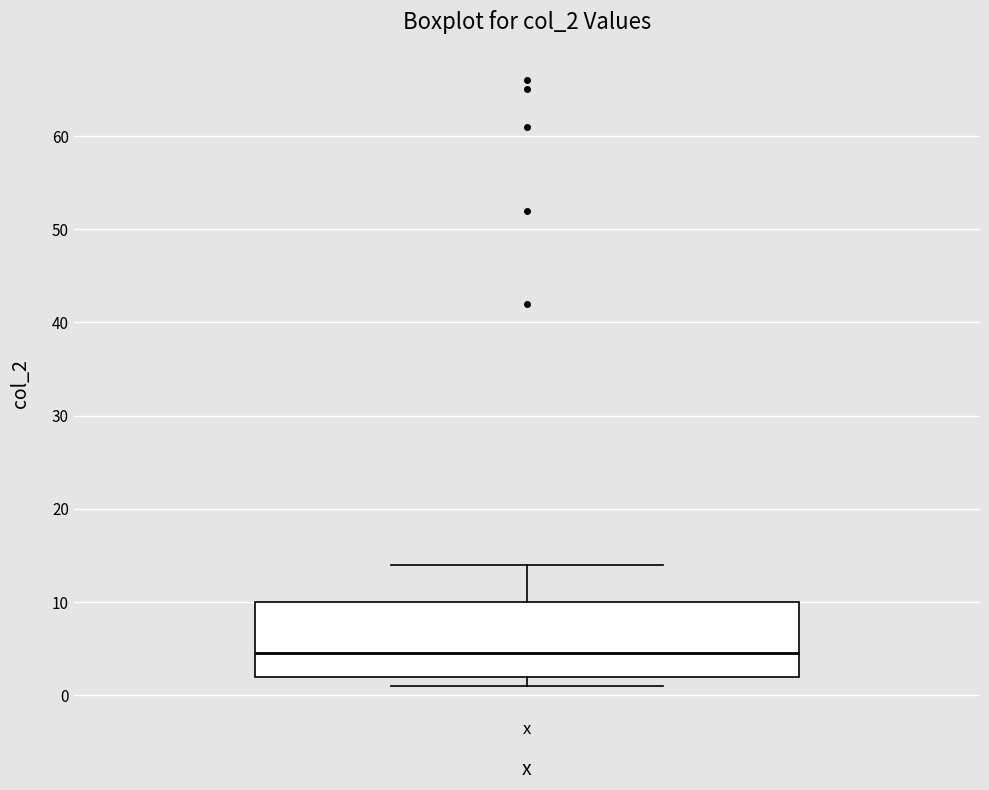

Where is the upper edge of the box for x on the y-axis? The values are not printed on the chart, so give them approximately, as read against the axis.

10